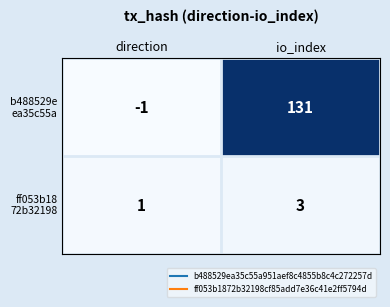

What is the difference between the highest and lowest values at io_index?

128